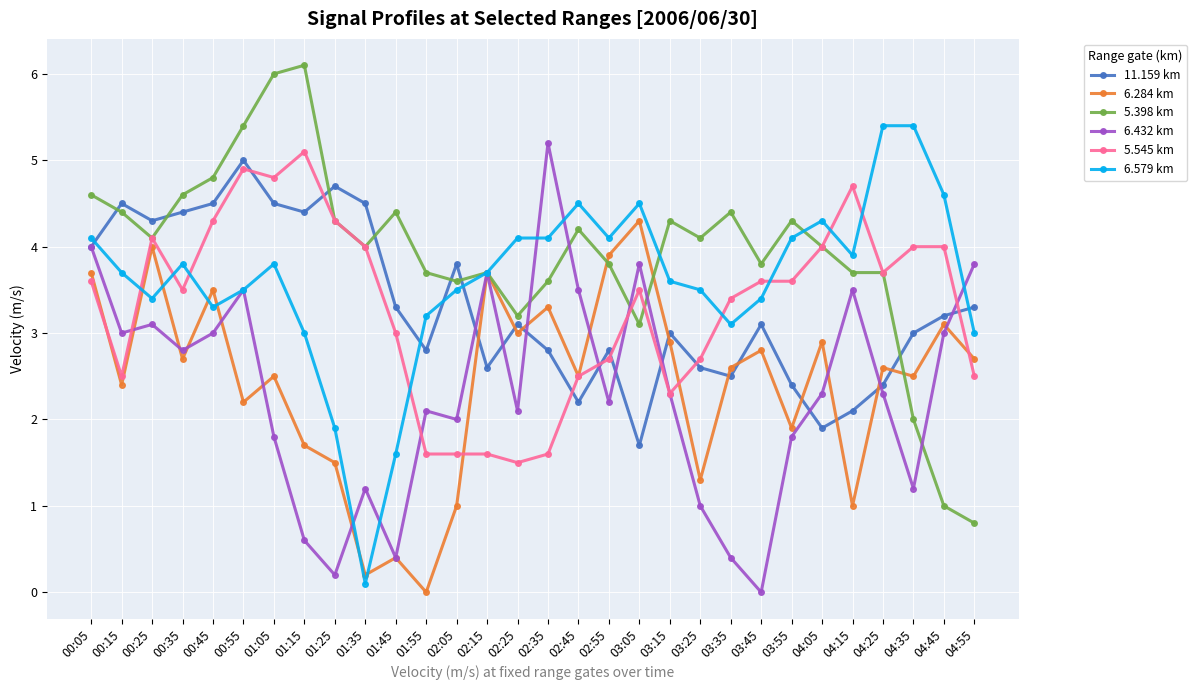

What are all the series names shown in the legend?

11.159 km, 6.284 km, 5.398 km, 6.432 km, 5.545 km, 6.579 km